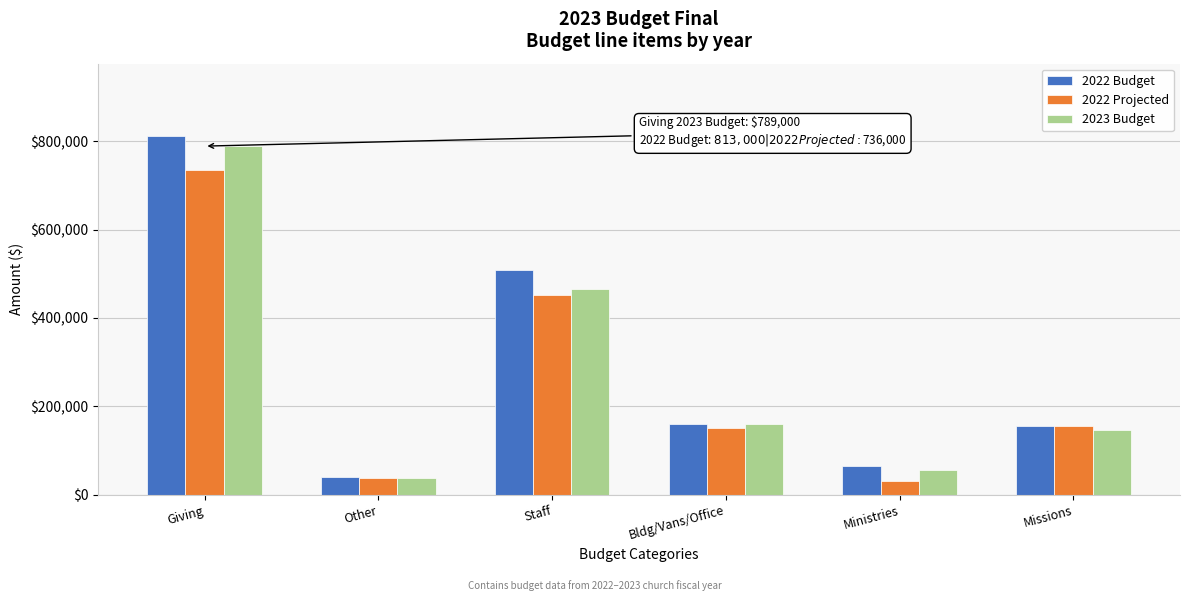

Reading left to right, transcribe all the data shown in this chart.

2022 Budget: 813000	40000	509000	161000	66000	156000
2022 Projected: 736000	37000	453000	150000	31000	155000
2023 Budget: 789000	38000	465000	161000	55000	146000